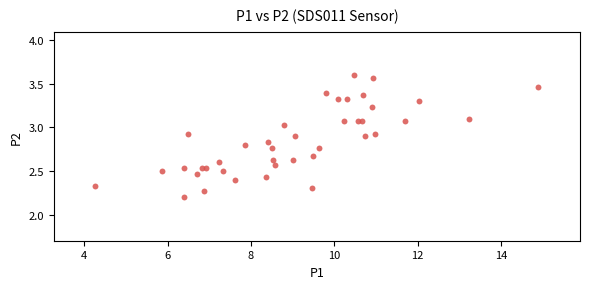

What Y value in the scatter plot is closest to 2?

2.2